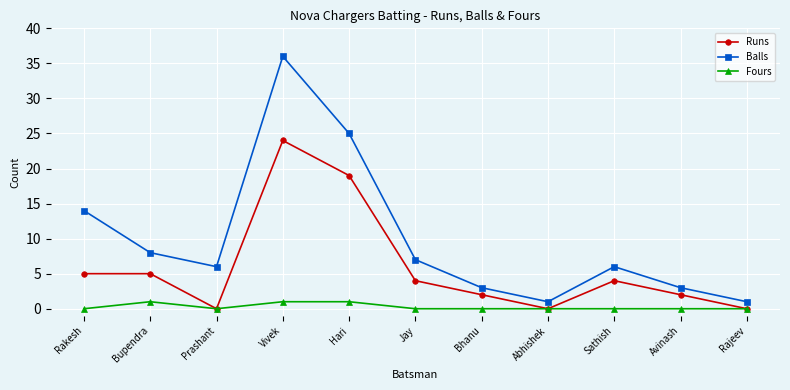

Is the value of Fours at Abhishek greater than the value of Runs at Hari?

No